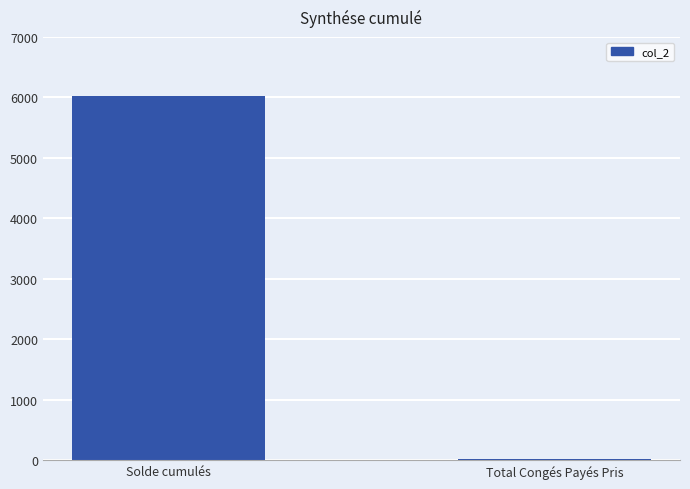

At which category does the chart reach its peak across all series?

Solde cumulés